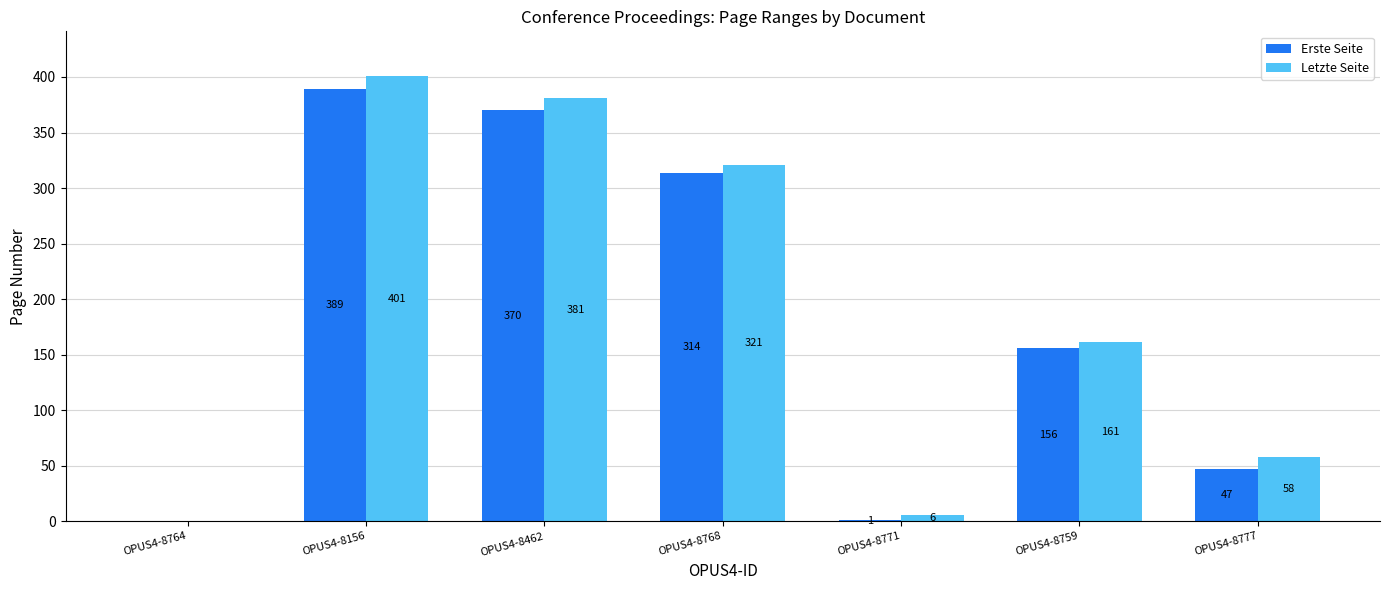

What is the sum of the Erste Seite values at OPUS4-8764 and OPUS4-8771?

1